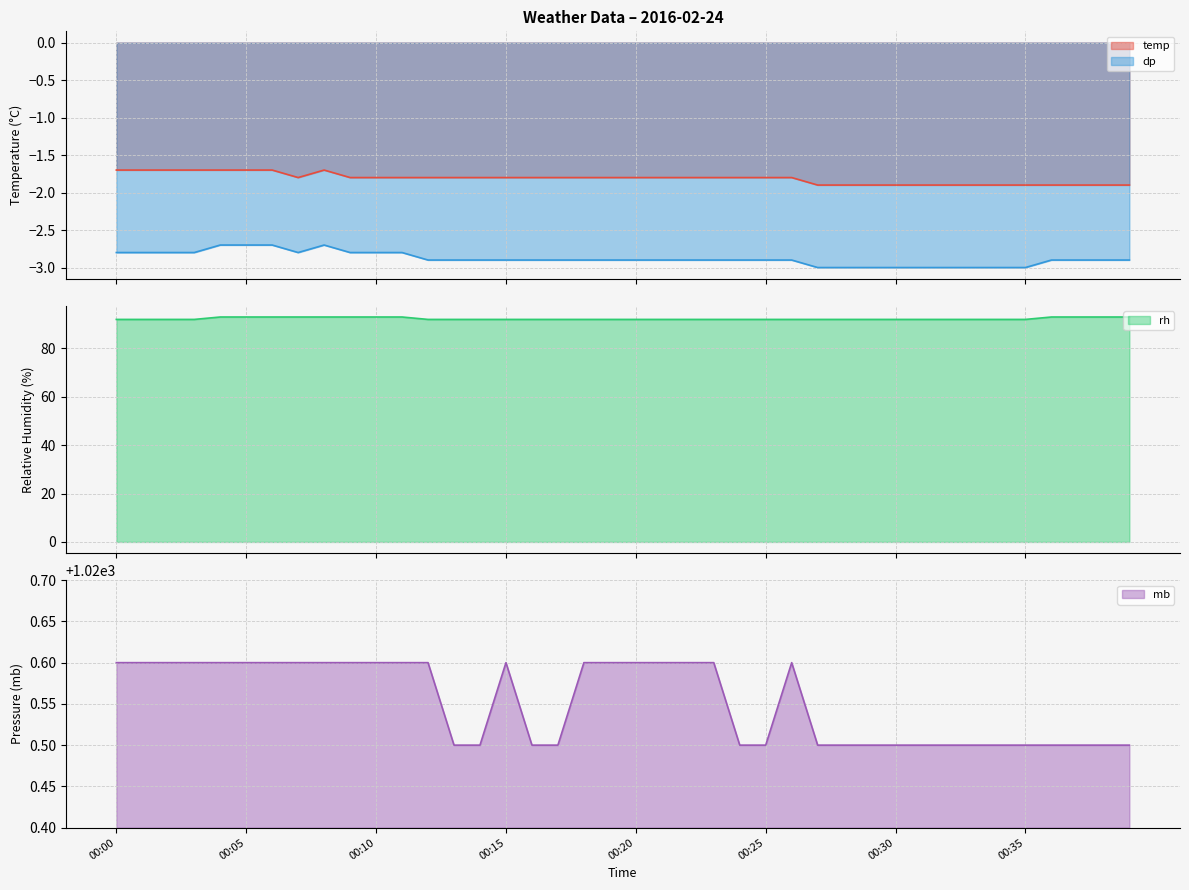

What is the value of the mb point at the 4th from the left?

1020.6